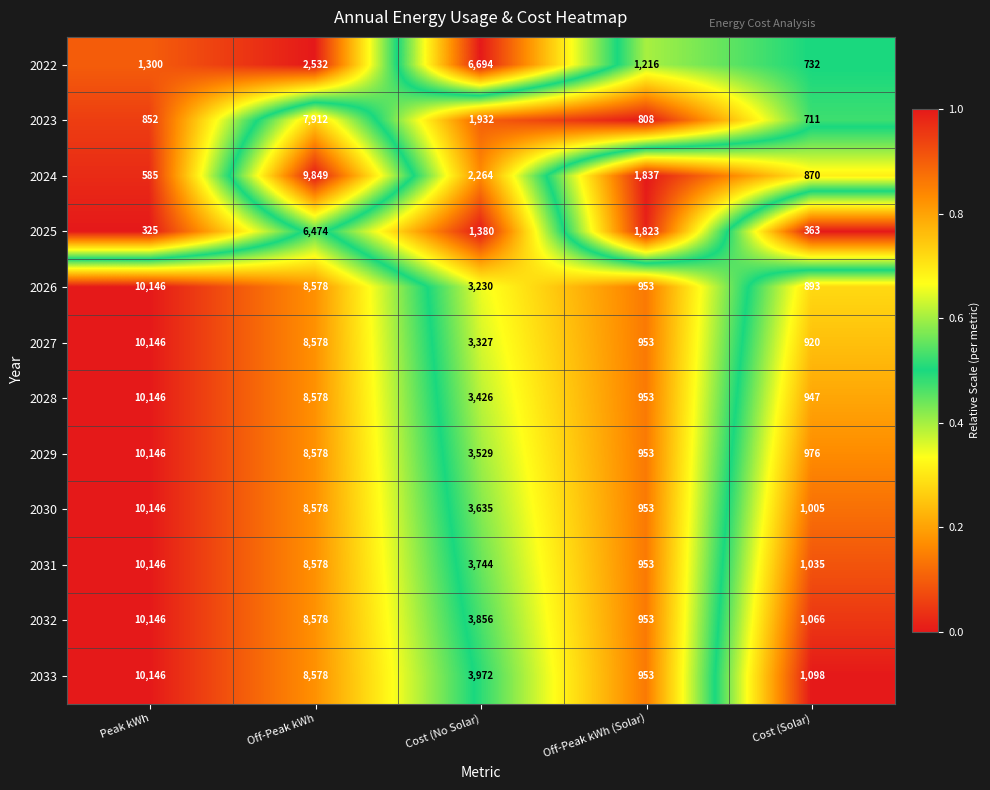

What is the approximate value of 2028 at Off-Peak kWh, to the nearest 10?

8580